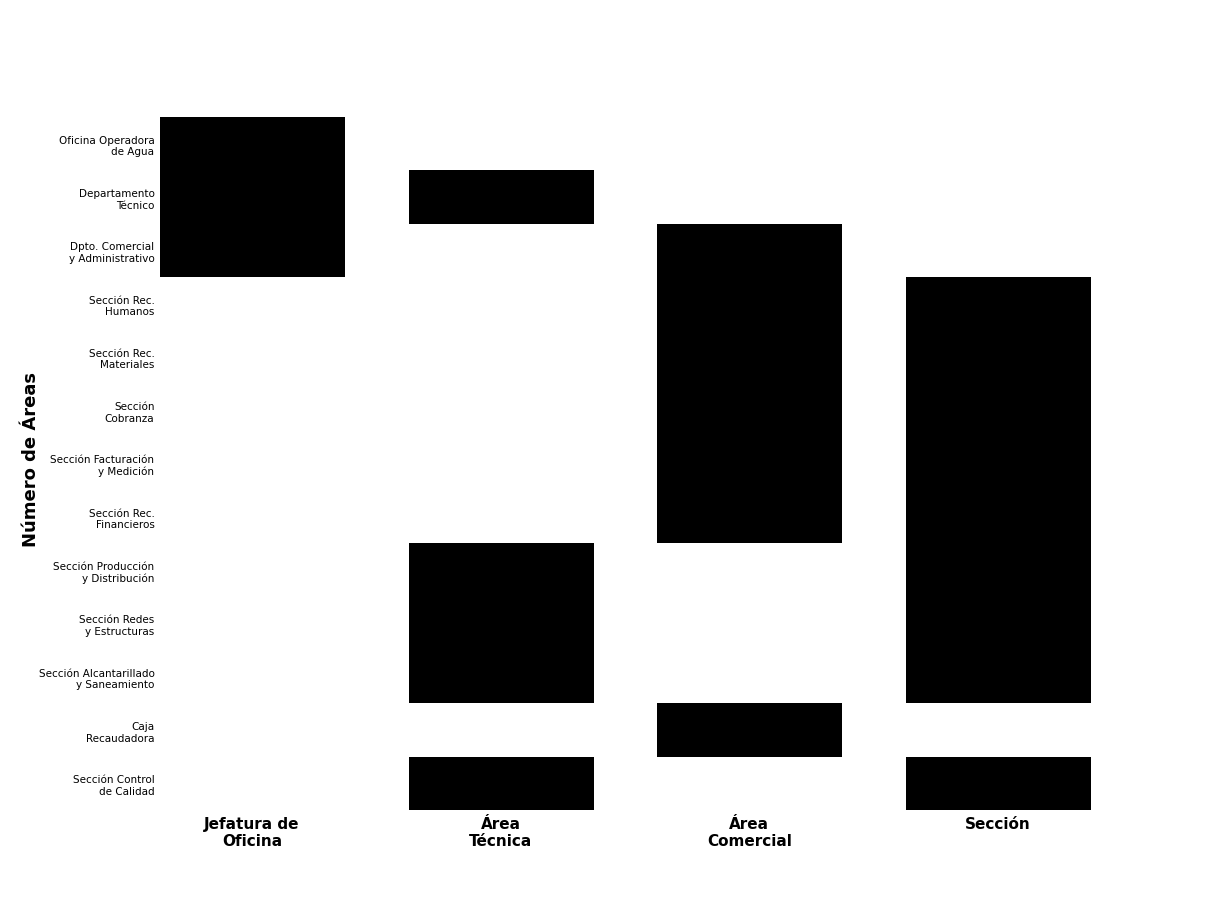

Which has a higher value, Sección de Recursos Financieros or Sección de Control de Calidad?

Sección de Recursos Financieros